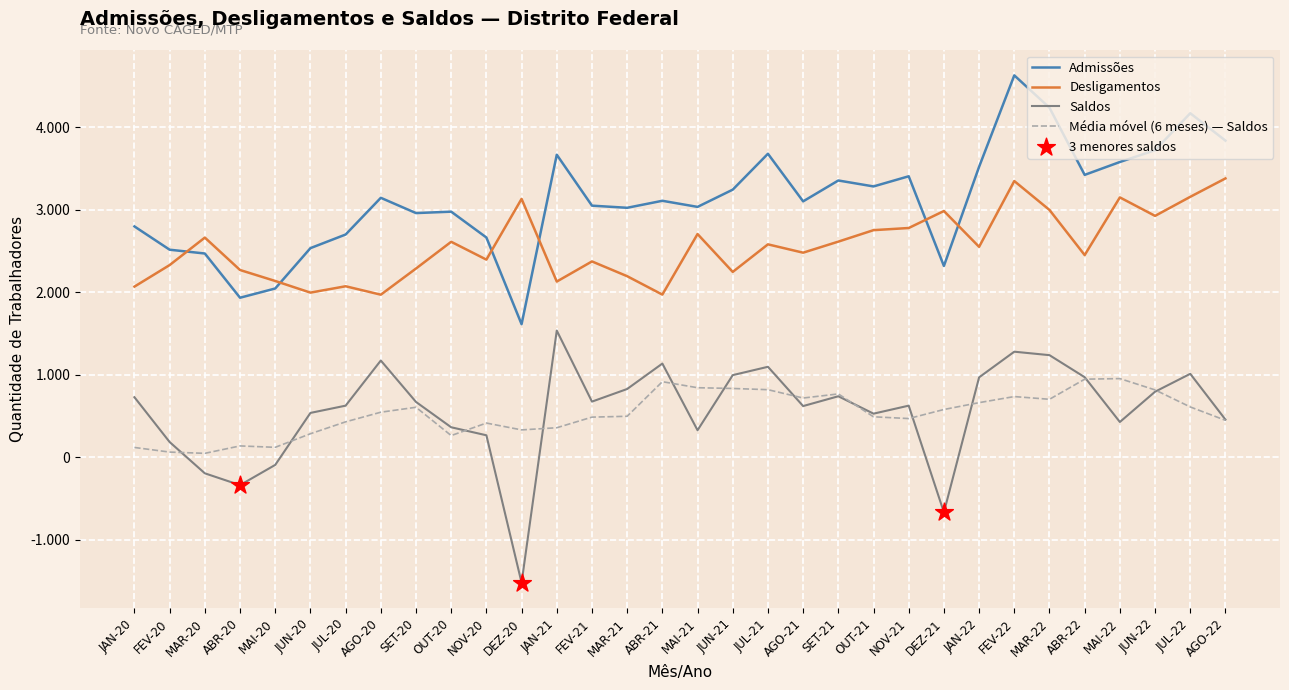

What is the total value across all series at ABR-21?

6220